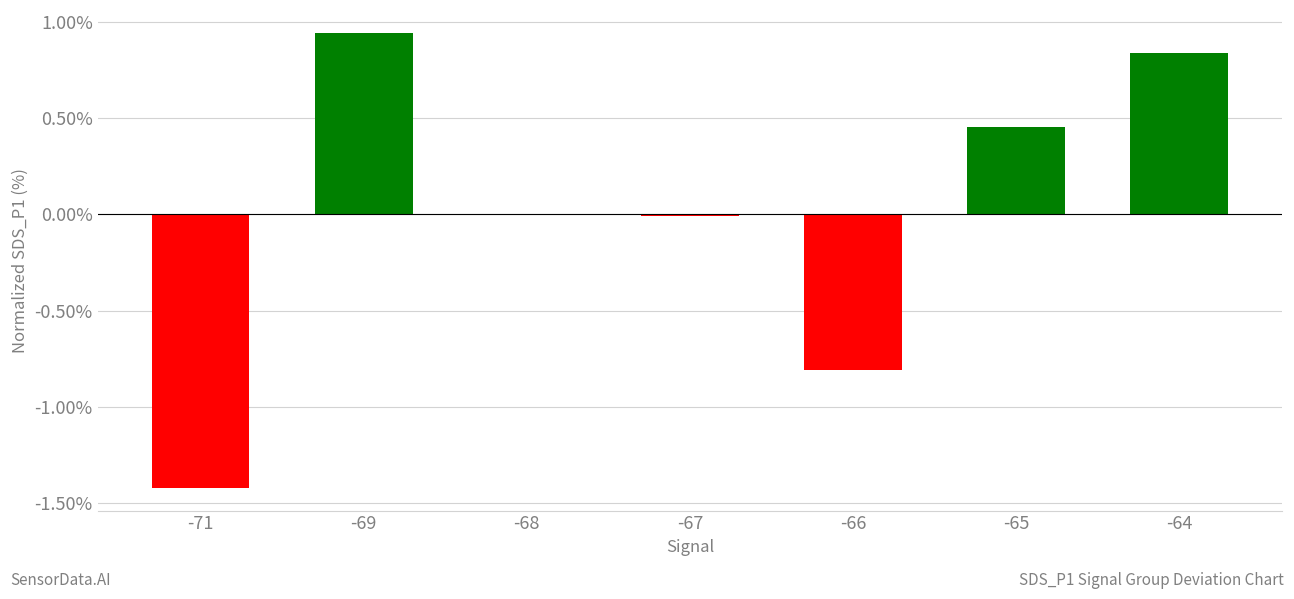

How many distinct data groups are displayed?

1